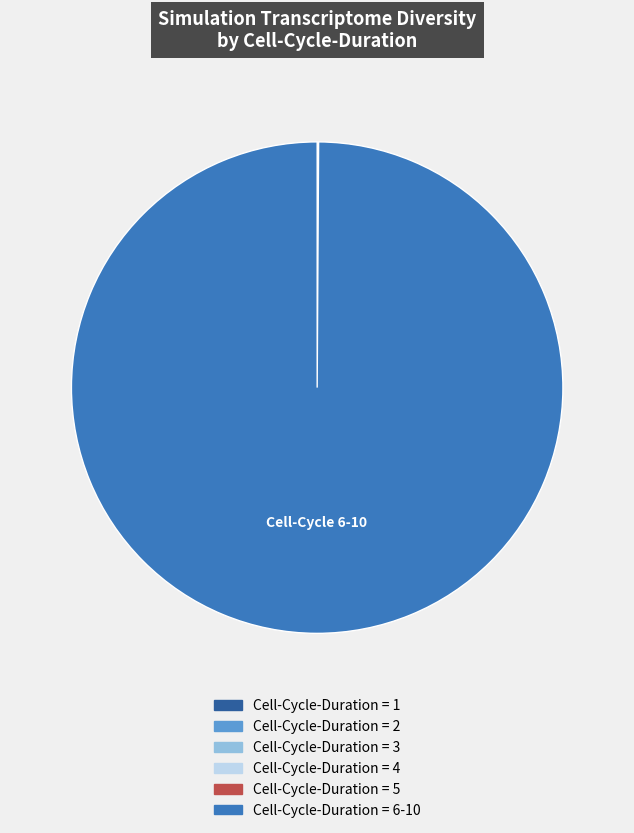

Is there a majority slice in this chart?

Yes